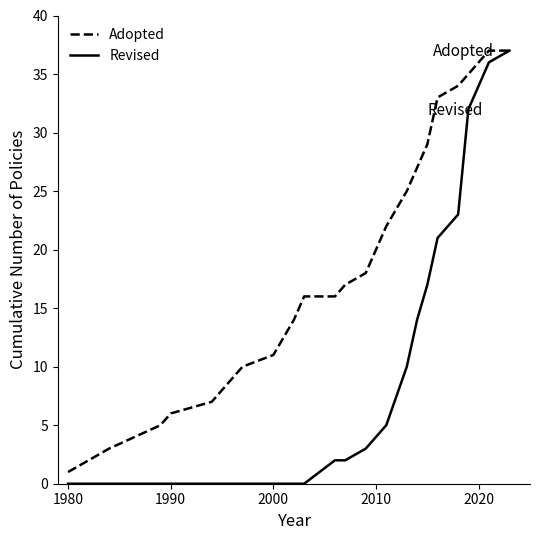

What is the greatest value displayed?

37